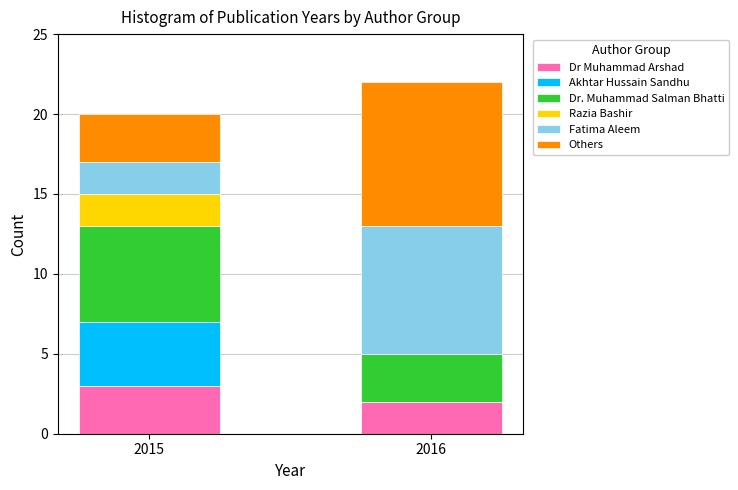

Reading left to right, transcribe the values for Dr Muhammad Arshad.

2015=3	2016=2